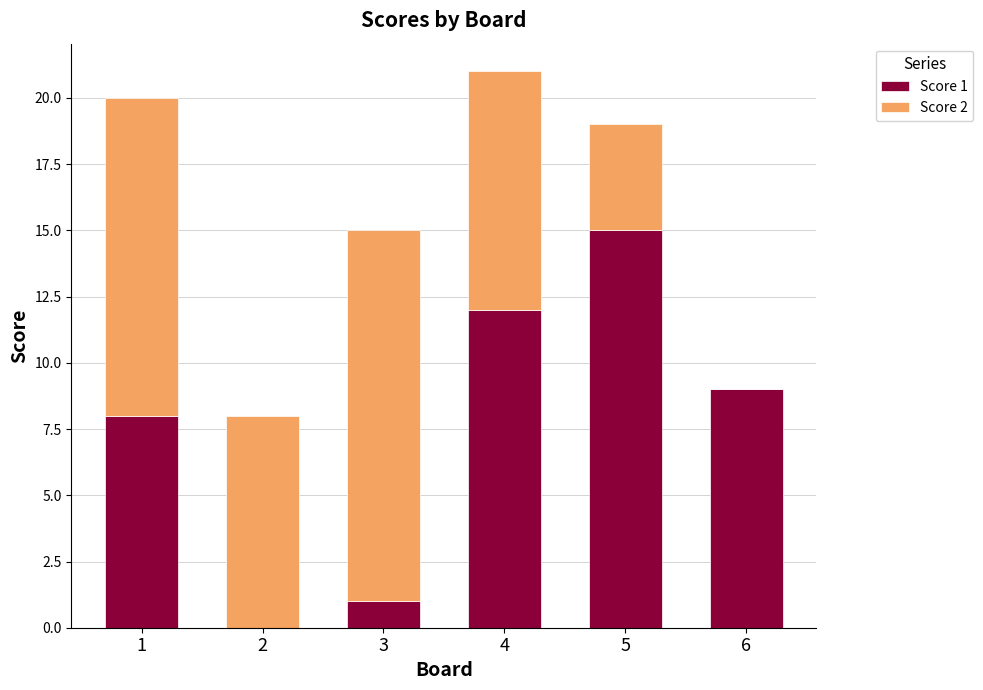

At which category is the sum across all series the highest?

4